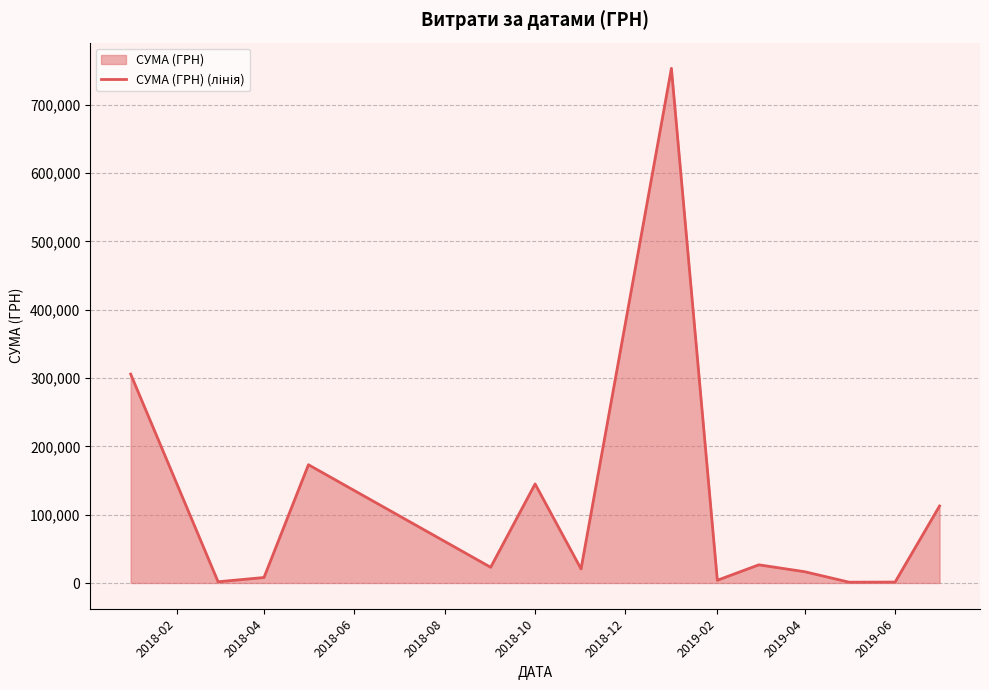

What is the difference between the second highest and second lowest values?

304355.9